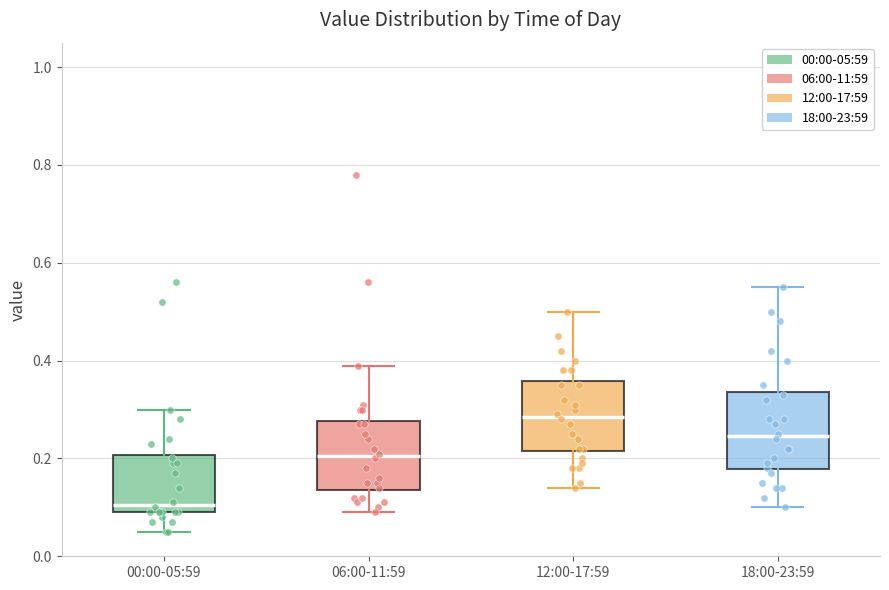

Which box has the lowest median line?

00:00-05:59